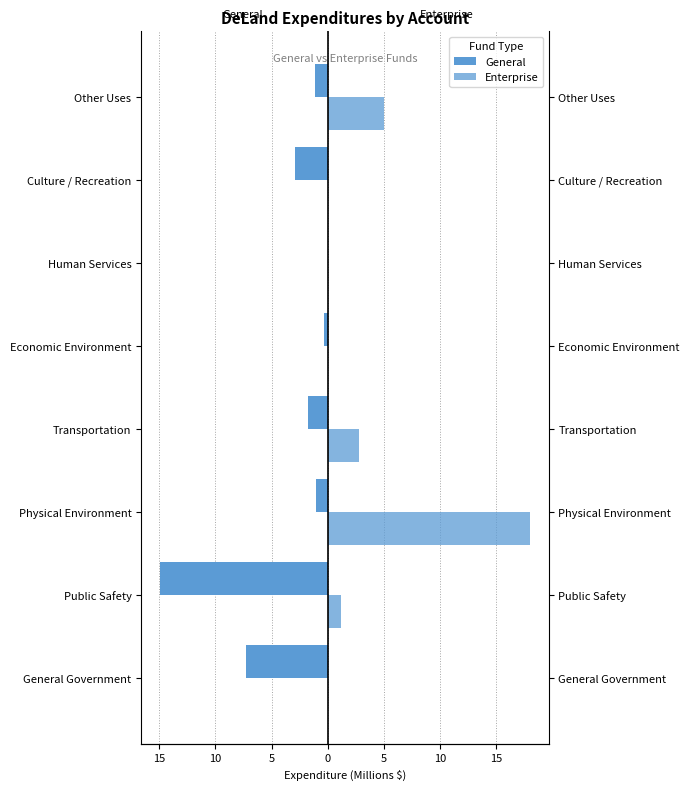

List the series in order of their peak value, highest first.

Enterprise, General